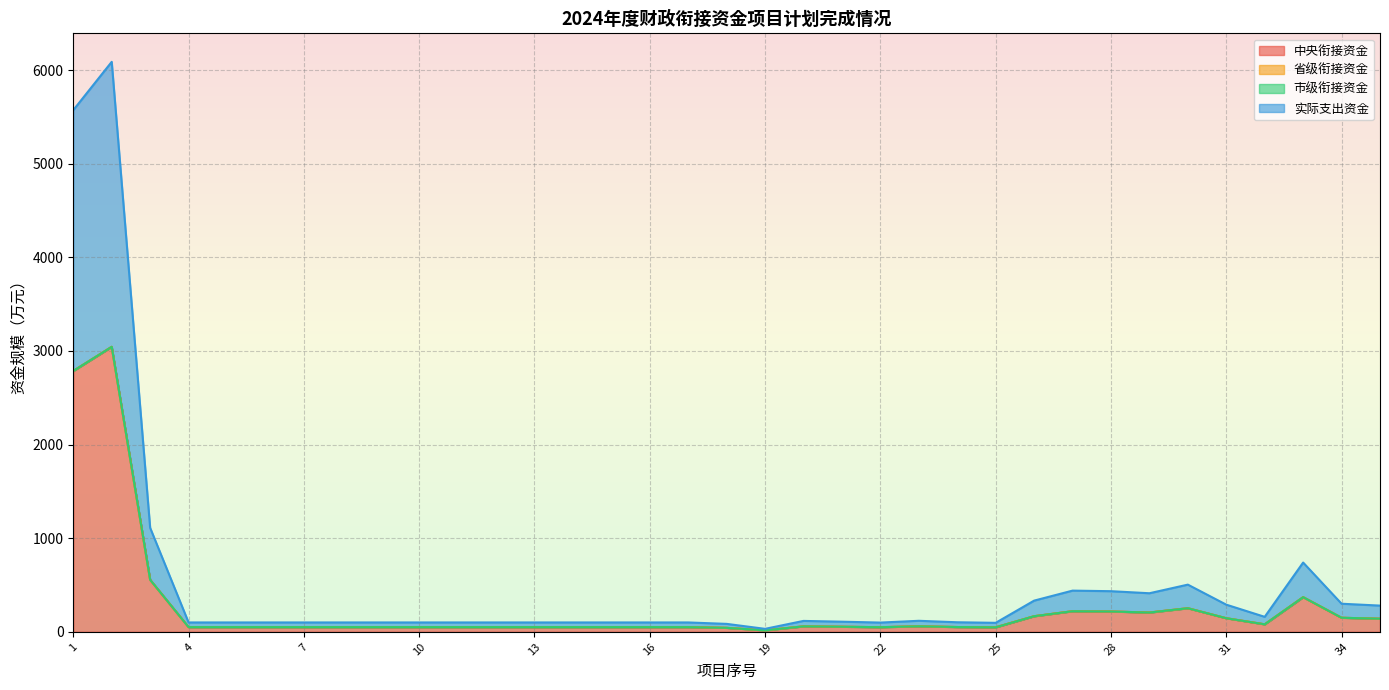

At 11, list the series in order from largest to smallest.

中央衔接资金, 实际支出资金